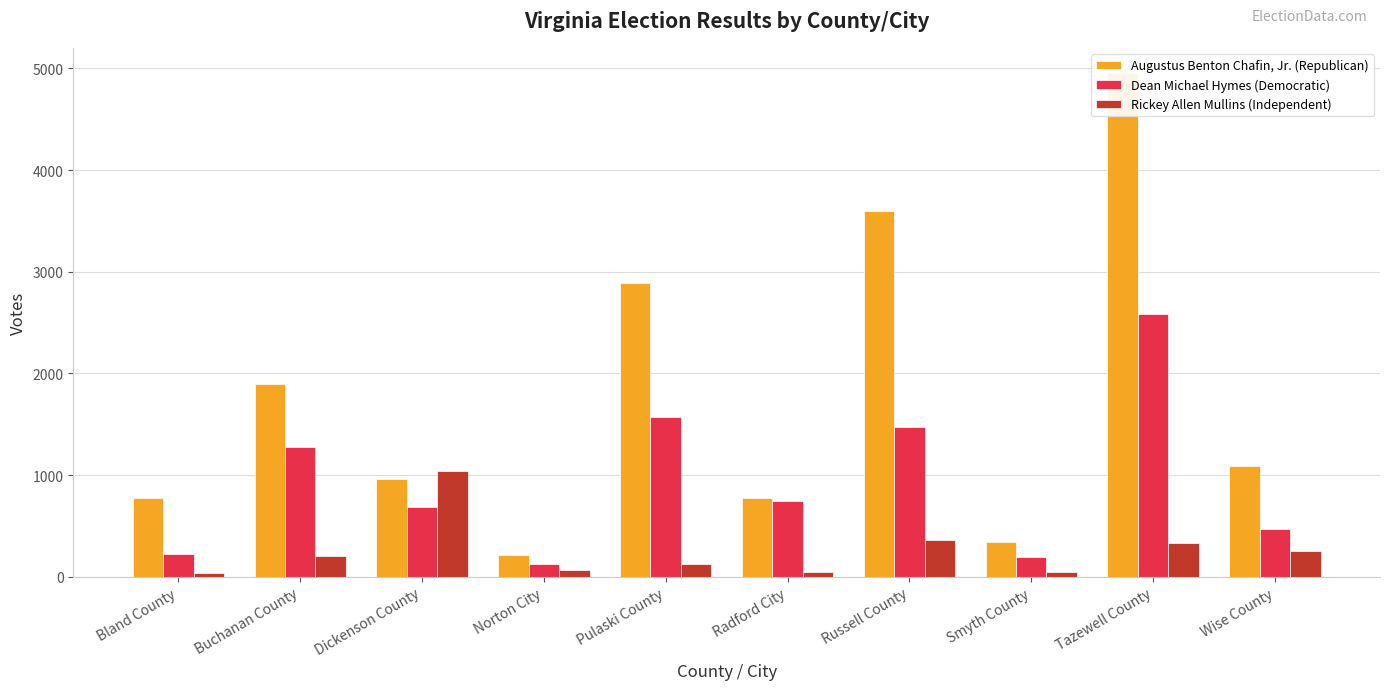

What is the difference between the Dean Michael Hymes (Democratic) values at Buchanan County and Norton City?

1154